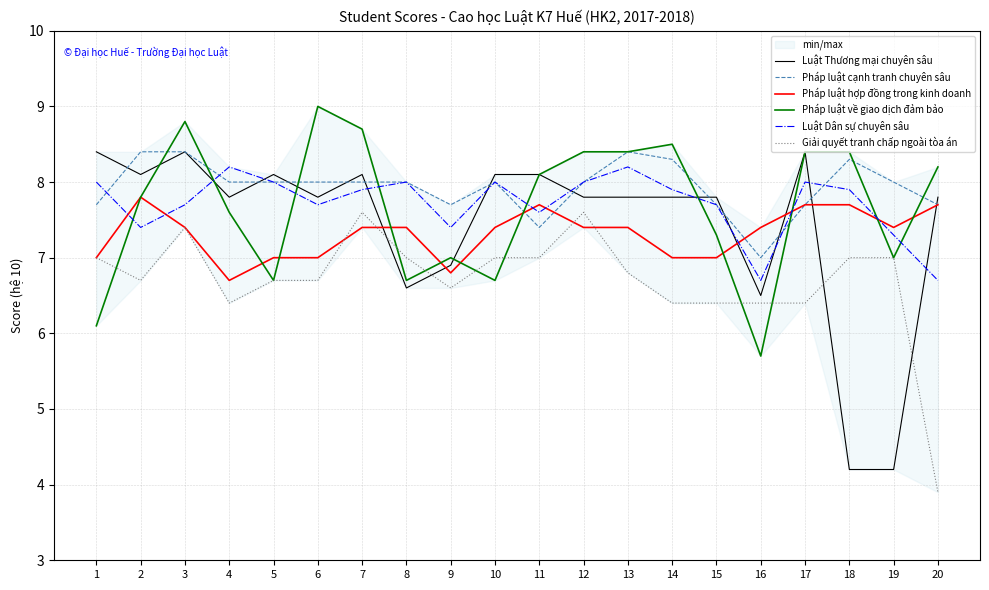

Is it true that Giải quyết tranh chấp ngoài tòa án equals 3.0 at 4?

False